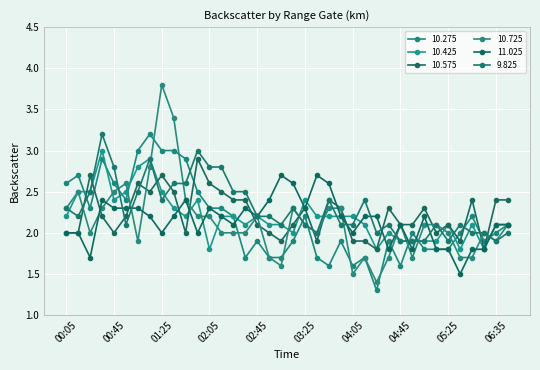

Reading left to right, what are all the values shown in this chart?

10.275: 2.6	2.7	2.3	2.9	2.6	2.4	3.0	3.2	3.0	3.0	2.9	2.5	2.3	2.3	2.2	1.7	1.9	1.7	1.7	1.9	2.2	1.7	1.6	1.9	1.6	1.7	1.3	1.9	1.6	2.0	1.8	1.8	1.8	2.0	2.2	1.9	2.0	2.1
10.425: 2.2	2.5	2.5	3.0	2.4	2.5	2.8	2.9	2.5	2.3	2.2	2.4	1.8	2.2	2.2	2.1	2.2	2.1	2.1	2.0	2.4	2.2	2.2	2.2	2.2	2.1	1.8	2.0	1.9	1.9	1.9	1.9	2.1	1.8	2.1	1.8	2.1	2.1
10.575: 2.0	2.0	2.7	2.2	2.0	2.2	2.6	2.5	2.7	2.5	2.0	2.9	2.6	2.5	2.4	2.4	2.1	2.0	1.9	2.1	2.3	1.9	2.4	2.3	1.9	1.9	1.8	2.3	2.1	2.1	2.3	2.0	2.1	1.9	2.4	1.8	2.4	2.4
10.725: 2.3	2.5	2.0	2.3	2.5	2.6	1.9	2.8	3.8	3.4	2.4	2.2	2.2	2.0	2.0	2.0	2.2	1.7	1.6	2.3	2.1	2.0	2.3	2.3	1.5	1.7	1.4	1.7	2.1	1.7	2.1	2.1	2.0	1.7	1.7	2.0	1.9	2.1
11.025: 2.0	2.0	1.7	2.4	2.3	2.3	2.3	2.2	2.0	2.2	2.4	2.0	2.3	2.2	2.1	2.3	2.2	2.4	2.7	2.6	2.3	2.7	2.6	2.2	2.0	2.2	2.2	1.8	2.1	1.8	2.2	1.8	1.8	1.5	1.8	1.8	2.1	2.1
9.825: 2.3	2.2	2.5	3.2	2.8	2.1	2.5	2.9	2.4	2.6	2.6	3.0	2.8	2.8	2.5	2.5	2.2	2.2	2.1	2.3	2.1	2.0	2.4	2.1	2.1	2.4	2.0	2.1	1.9	1.9	1.9	2.1	1.9	2.1	2.0	2.0	1.9	2.0